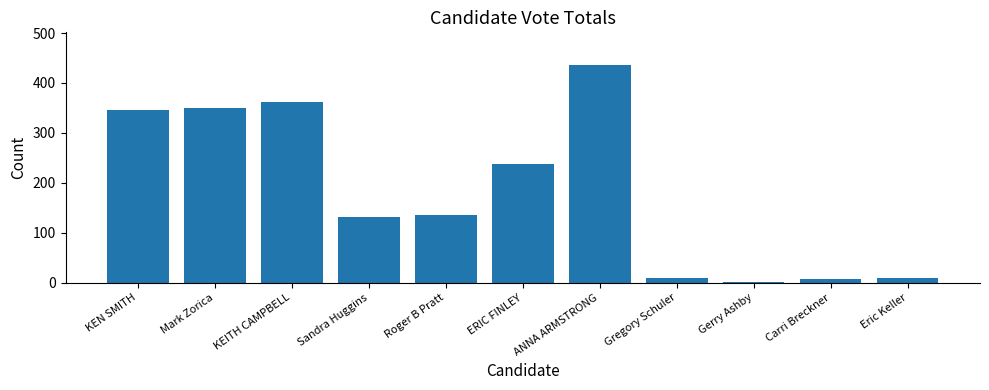

What is the difference between the maximum and minimum values?

434